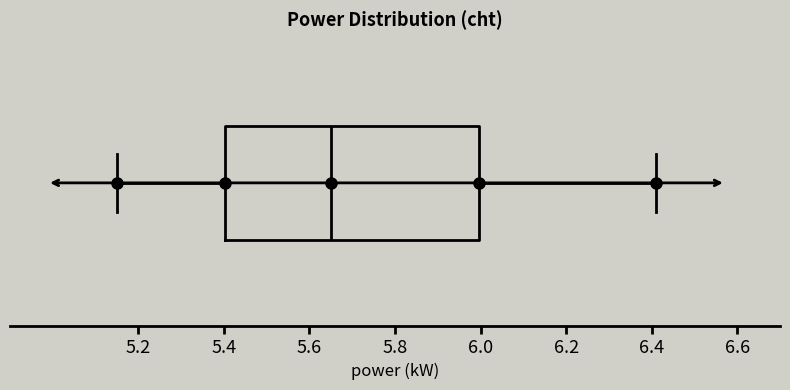

Transcribe this box plot: give where the median line is, the range the box spans, and where the two whiskers end, as read against the x-axis. The values are not printed on the chart, so give them approximately, as read against the axis.

median 5.66, box 5.40 to 6.00, whiskers 5.16 to 6.42